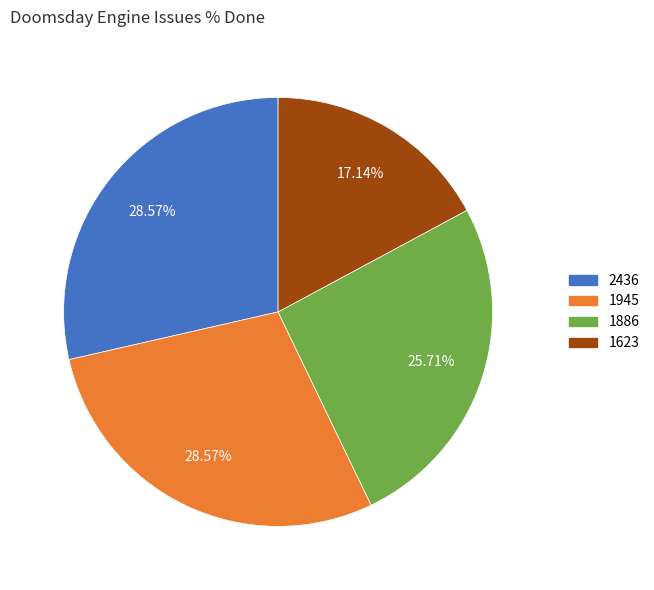

Does any single category account for the majority?

No